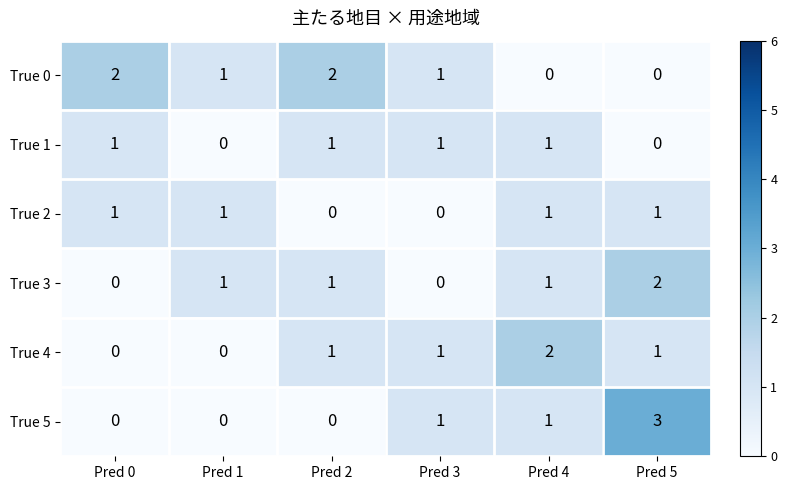

Is it true that True 3 equals 0 at Pred 0?

True